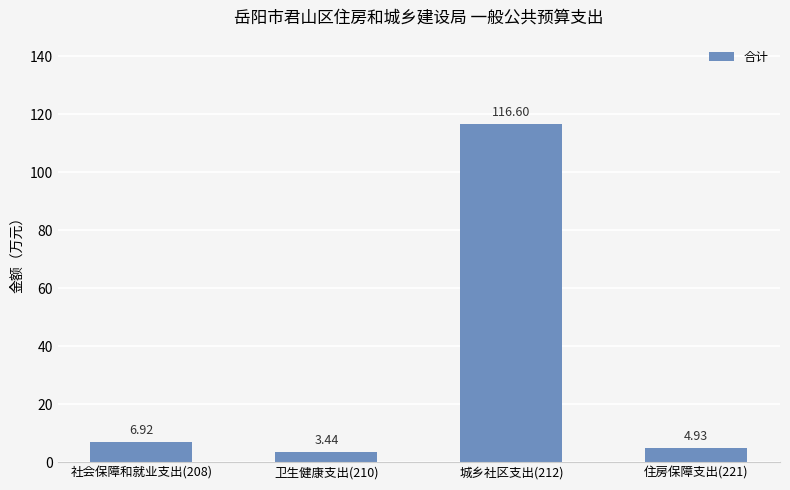

List the labels in order of value, smallest first.

卫生健康支出(210), 住房保障支出(221), 社会保障和就业支出(208), 城乡社区支出(212)